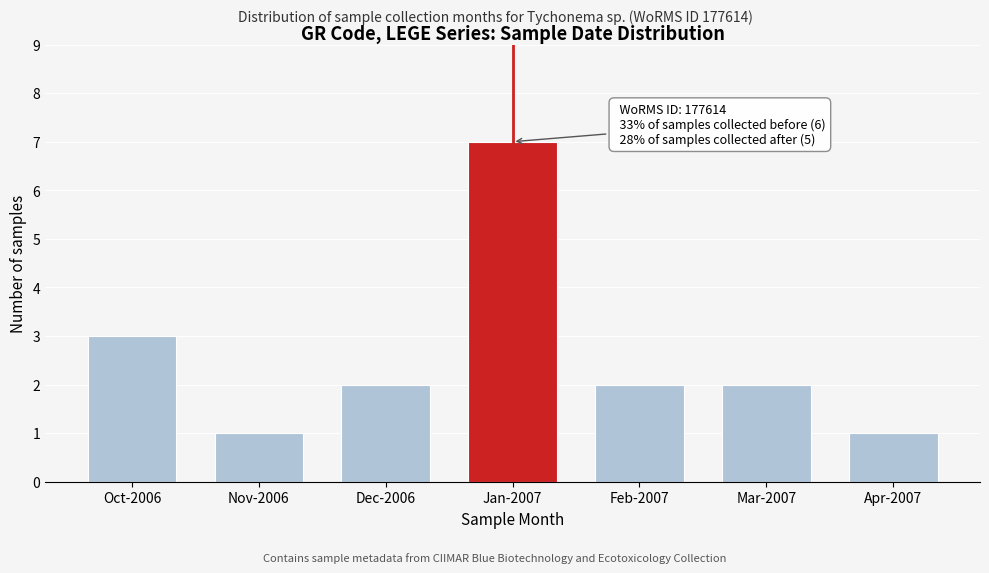

Reading right to left, extract all data points from this chart.

1	2	2	7	2	1	3